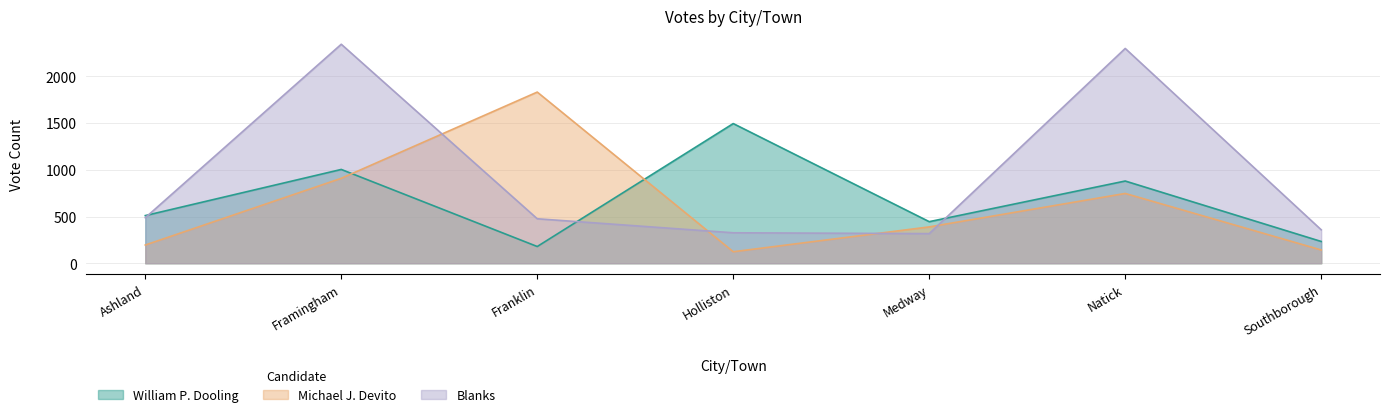

What is the sum of all William P. Dooling values?

4746